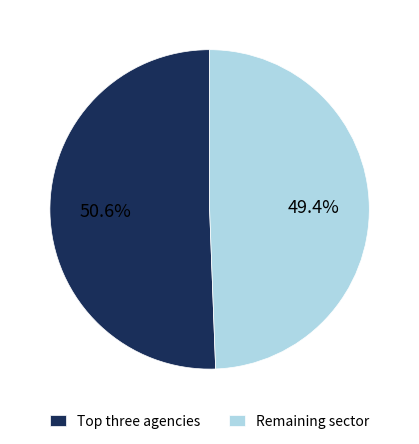

Rank the categories by value from lowest to highest.

Remaining sector, Top three agencies